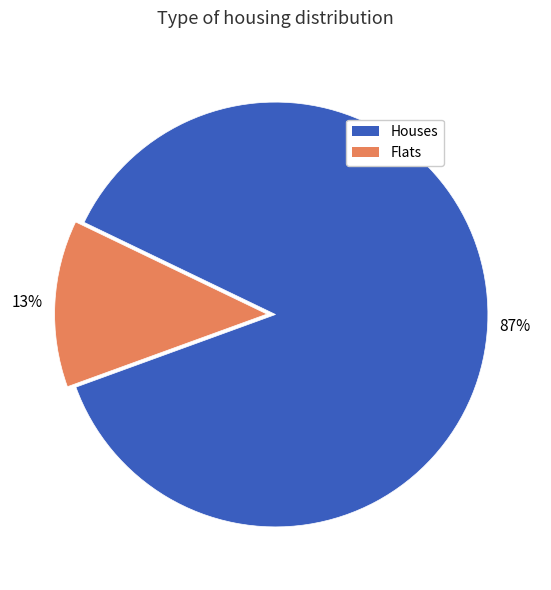

To the nearest percent, what is the average slice percentage?

50%